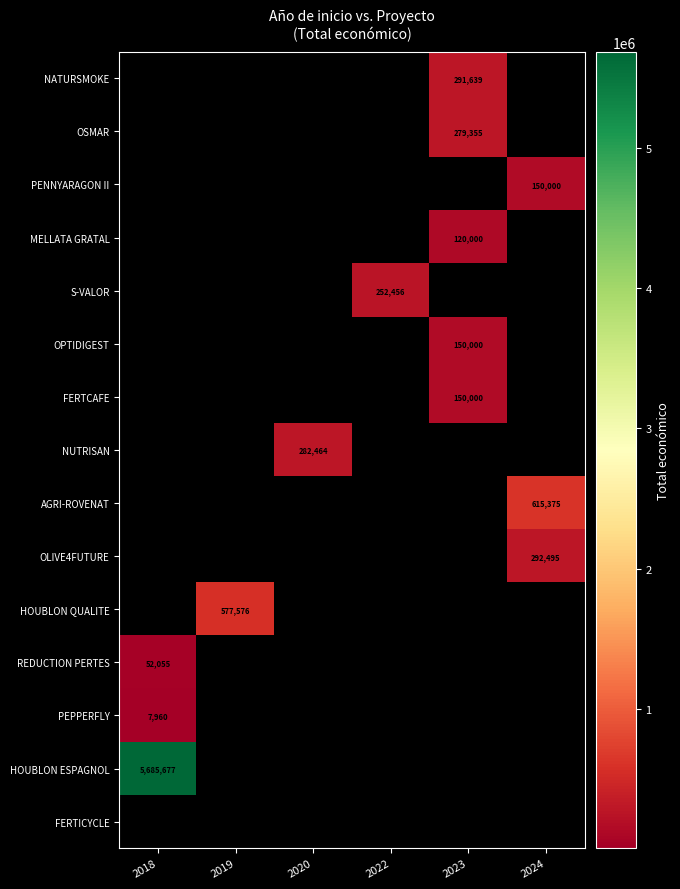

The value of PENNYARAGON II at 2024 is 150000. True or false?

True